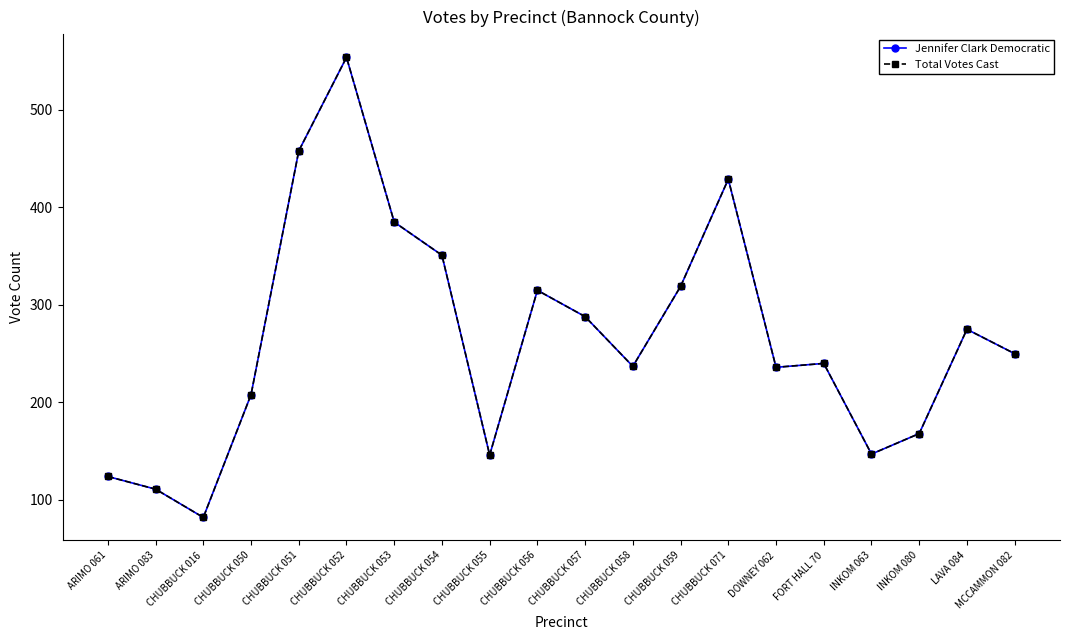

Does the chart have visible grid lines?

No